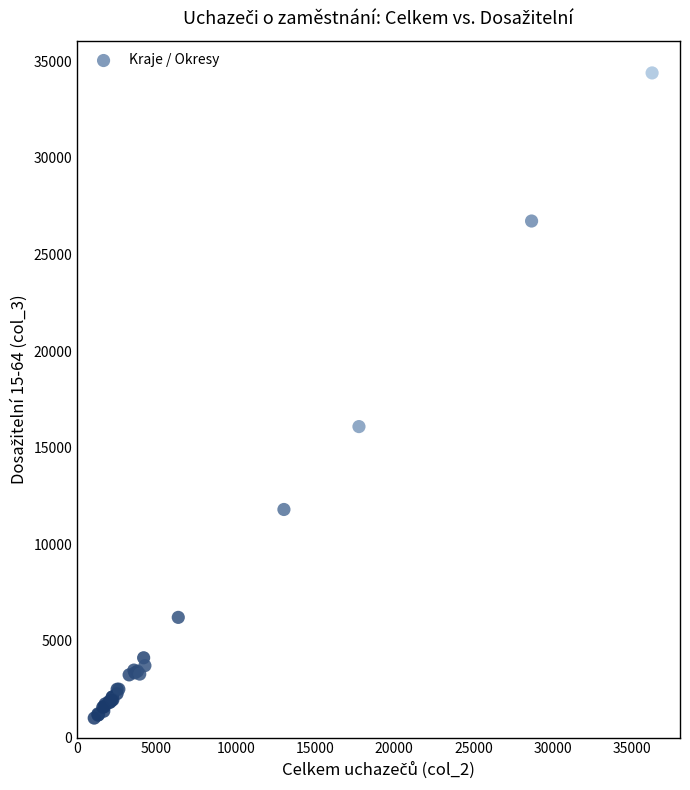

What Y value in the scatter plot is closest to 17698?

16090